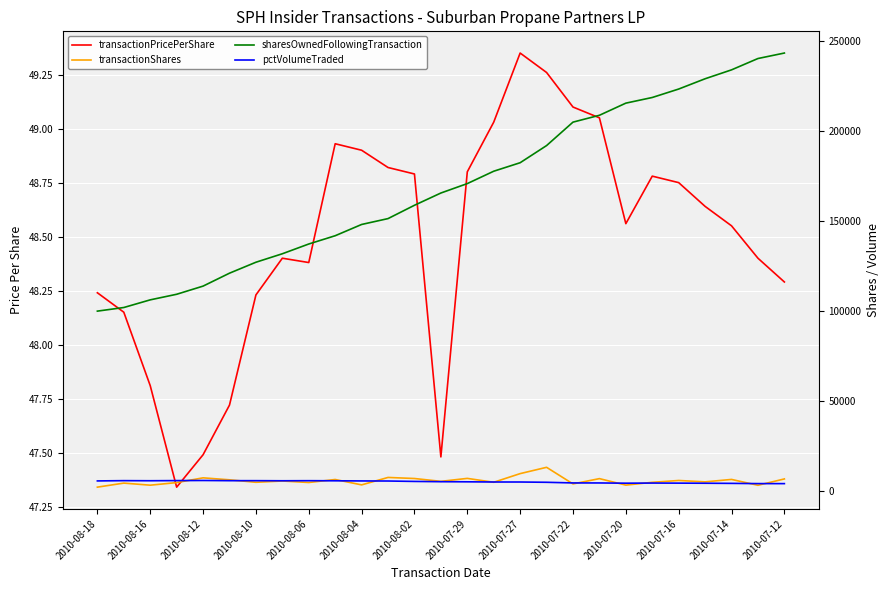

Between 2010-08-04 and 2010-07-29, which series saw the biggest shift?

sharesOwnedFollowingTransaction